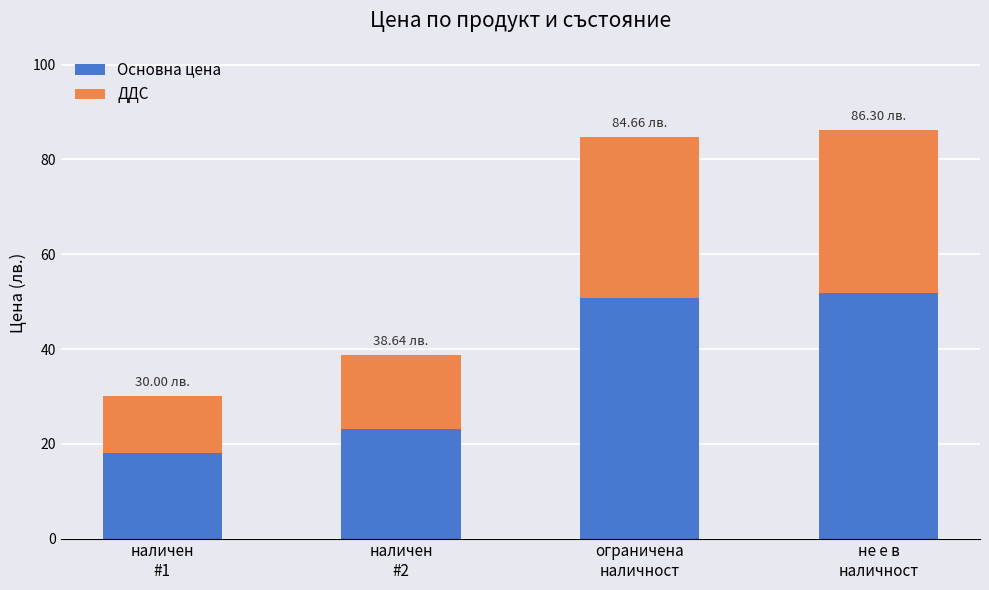

What is the difference between the maximum and second lowest values in the Основна цена series?

28.6